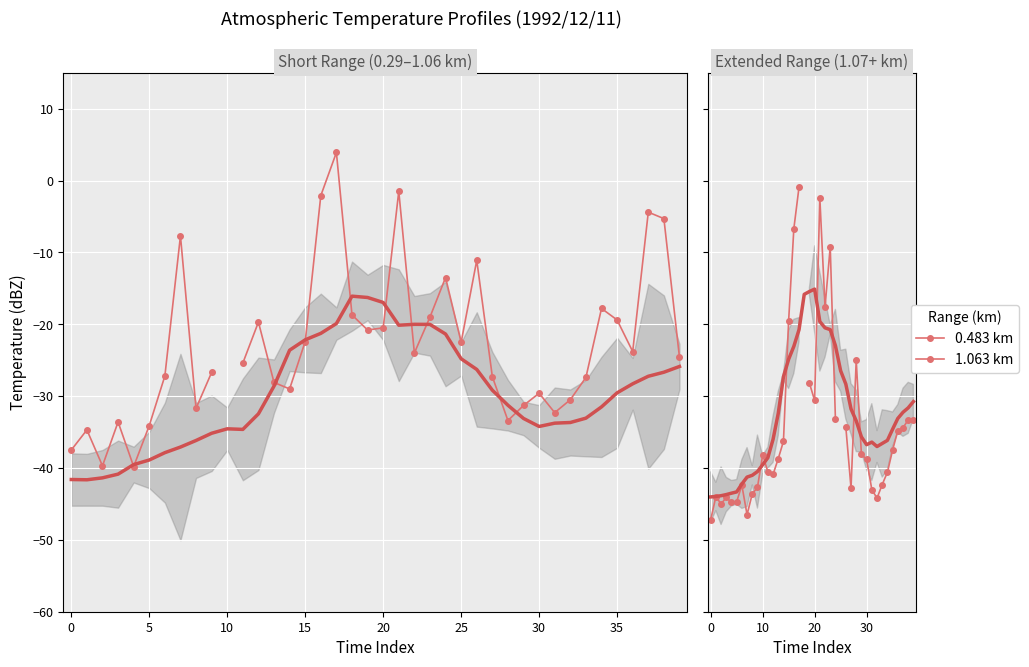

Which category has the highest value in the 1.063 km series?

17